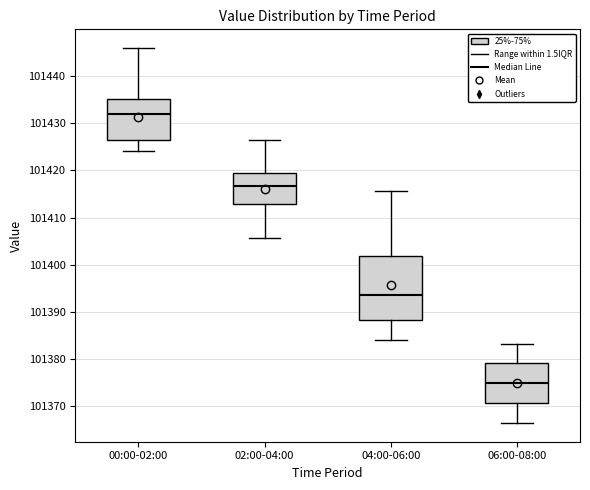

Which box's median line is the lowest?

06:00-08:00